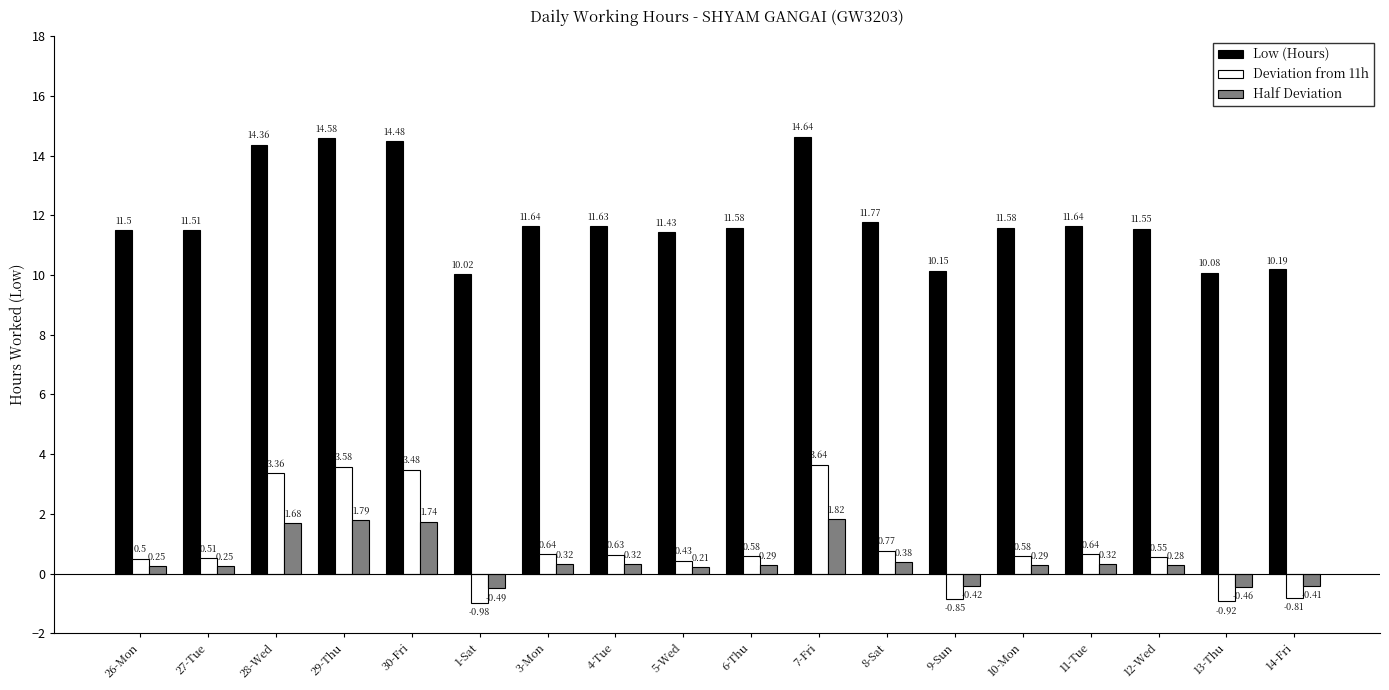

What is the spread (max minus min) of values at 29-Thu?

12.8